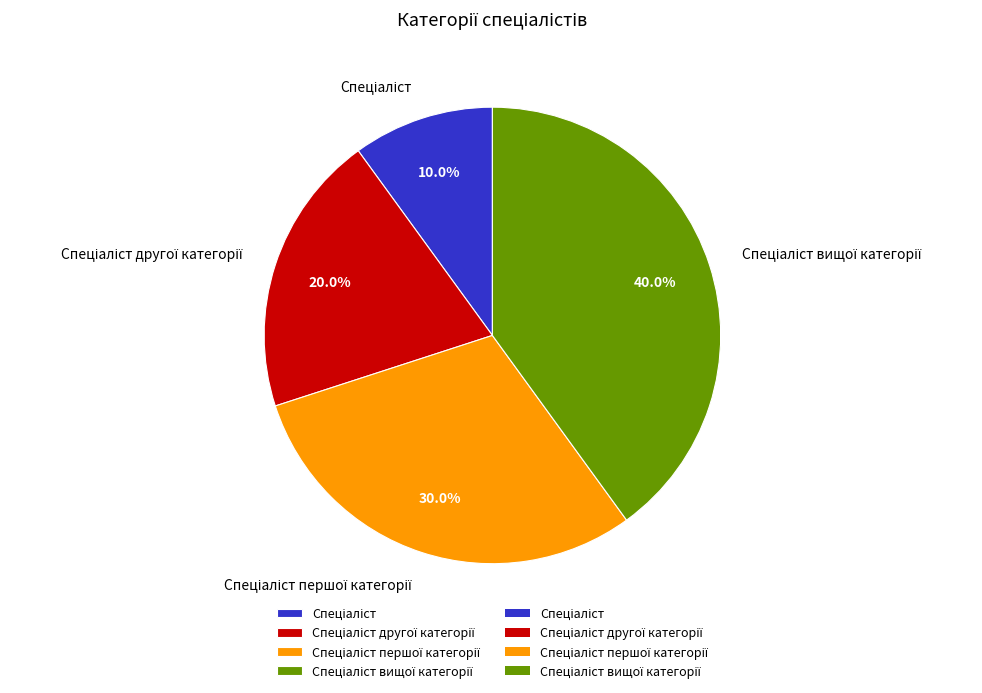

Is there any slice that represents more than half of the pie?

No